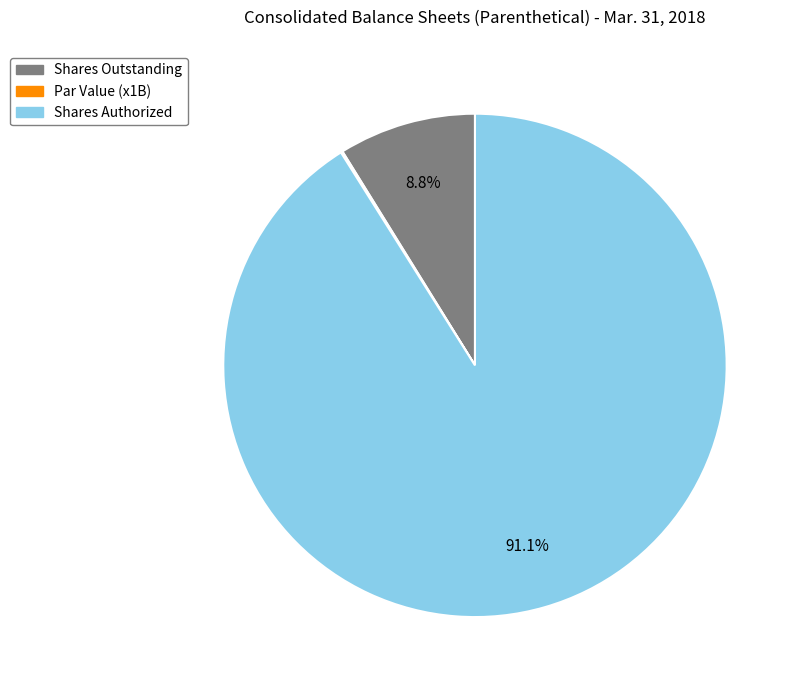

Which category accounts for the majority?

Shares Authorized